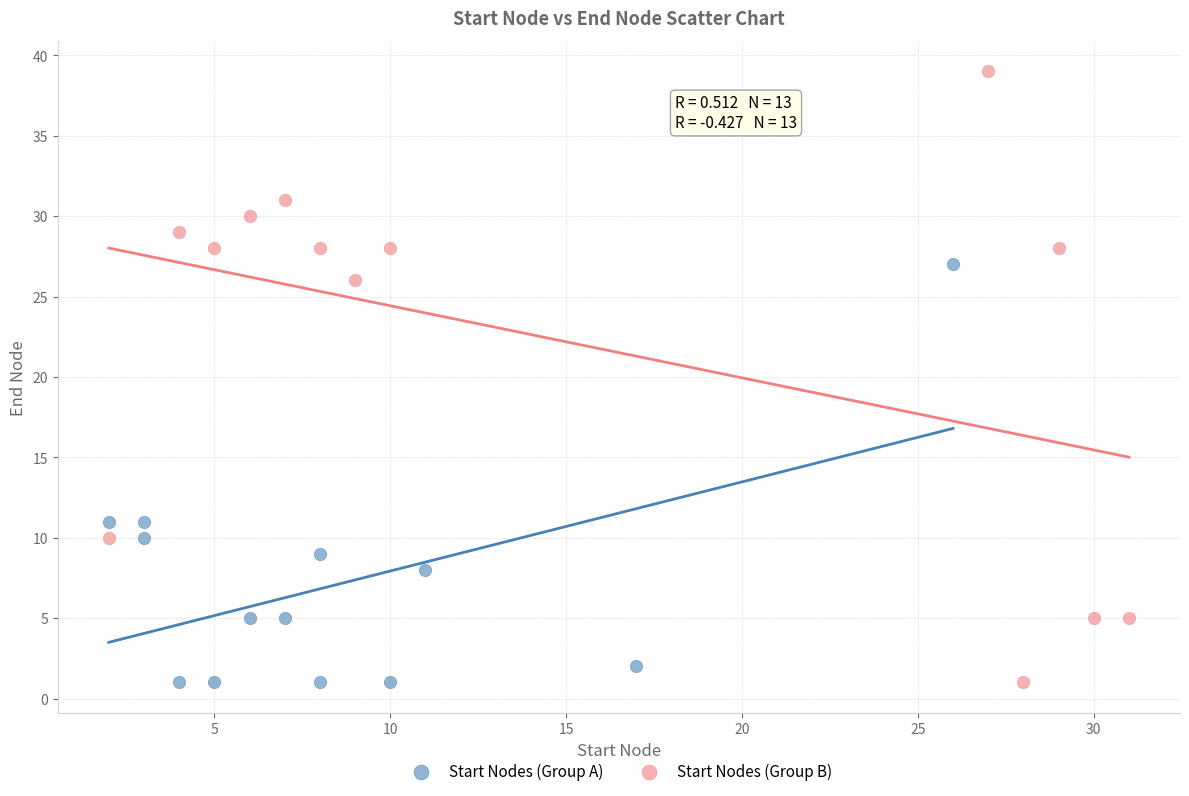

Which series reaches the maximum Y coordinate?

Start Nodes (Group B)